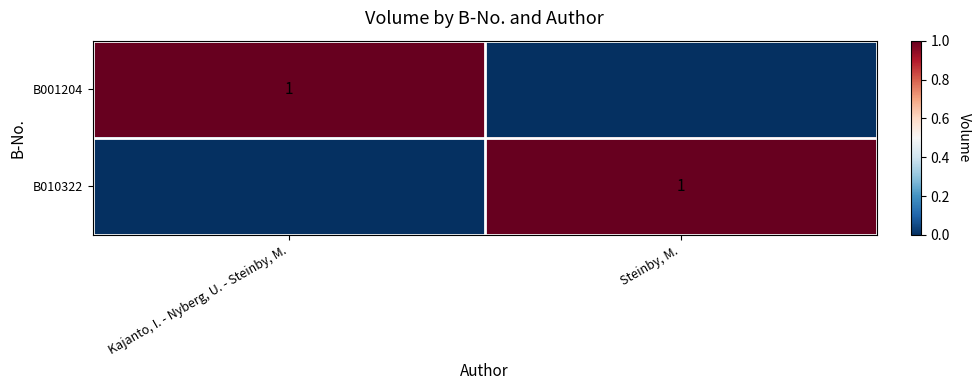

The value of B001204 at Kajanto, I. - Nyberg, U. - Steinby, M. is 1. True or false?

True